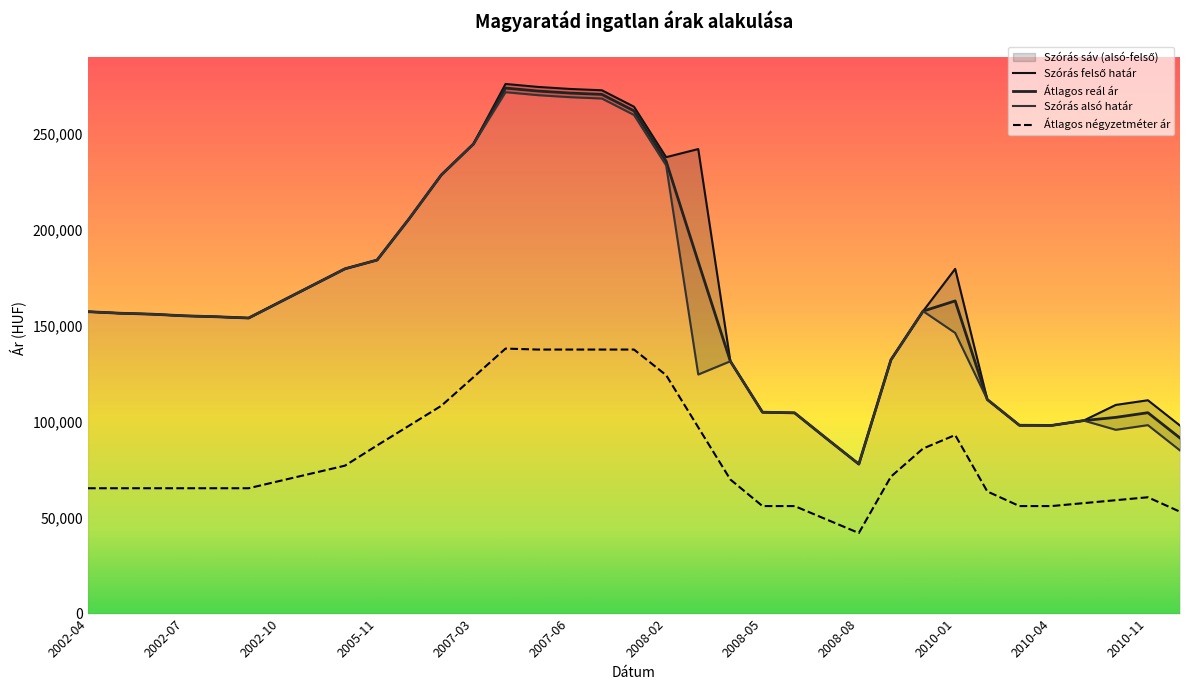

Is it true that Szórás felső határ equals 129291 at 2010-03?

False